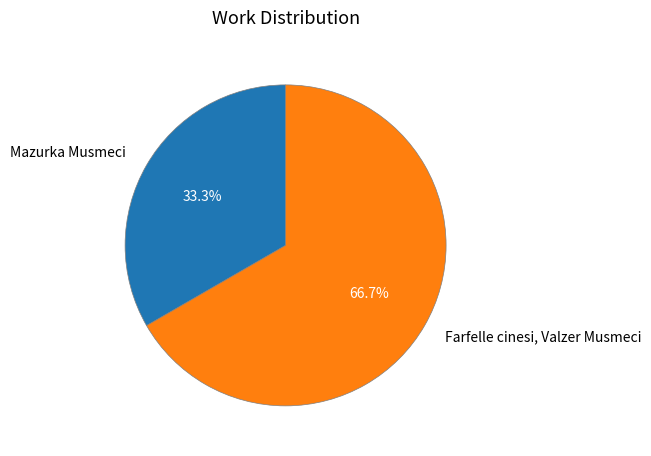

Which has a higher value, Farfelle cinesi, Valzer Musmeci or Mazurka Musmeci?

Farfelle cinesi, Valzer Musmeci